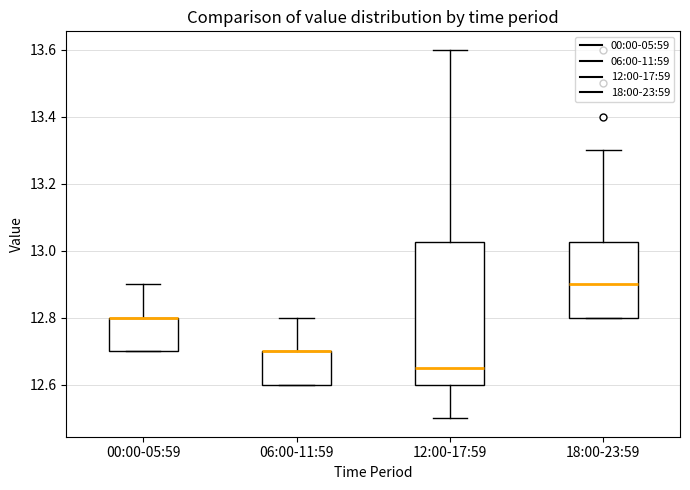

Where is the lower edge of the box for 00:00-05:59 on the y-axis? The values are not printed on the chart, so give them approximately, as read against the axis.

12.70